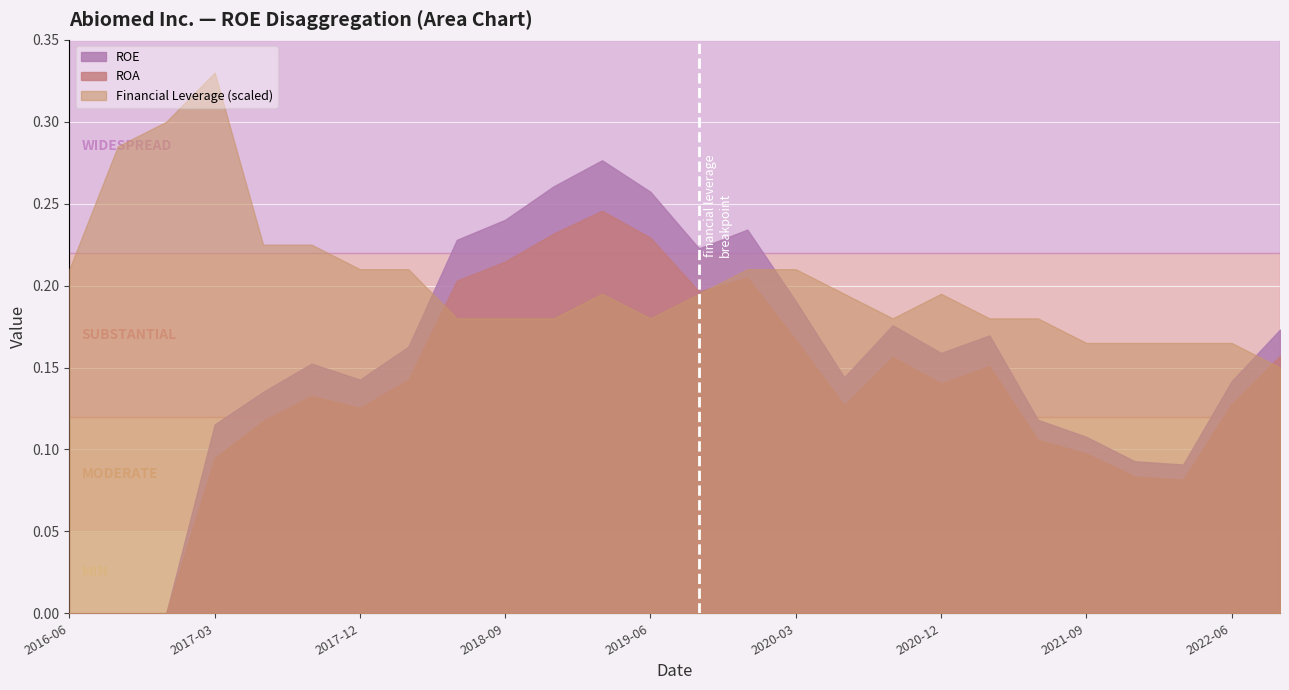

What is the difference between the maximum and minimum values in the ROA series?

0.2